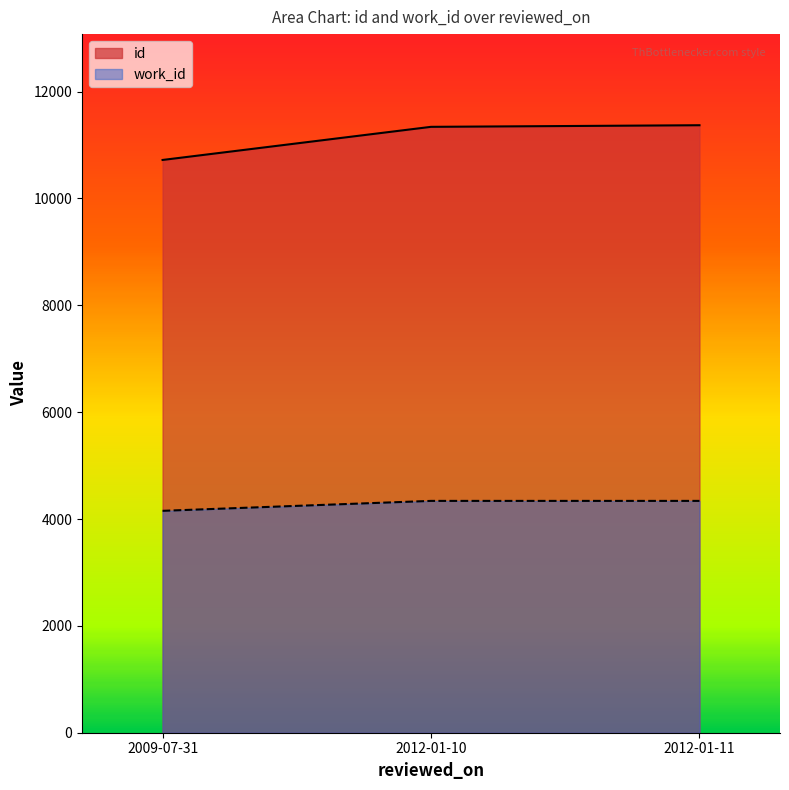

What is the difference between the highest and lowest values at 2012-01-11?

7031